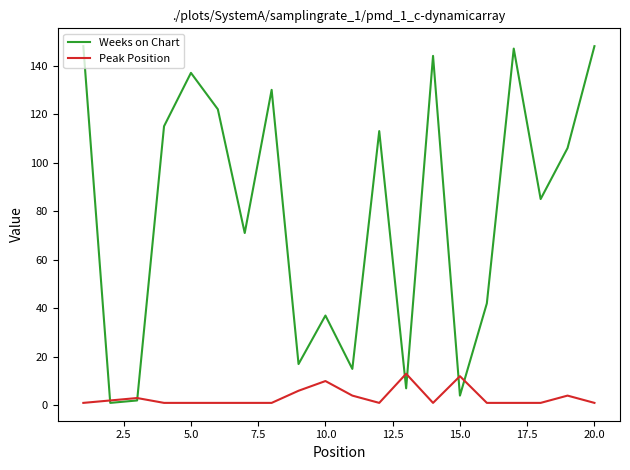

Which series has the largest total across all categories?

Weeks on Chart